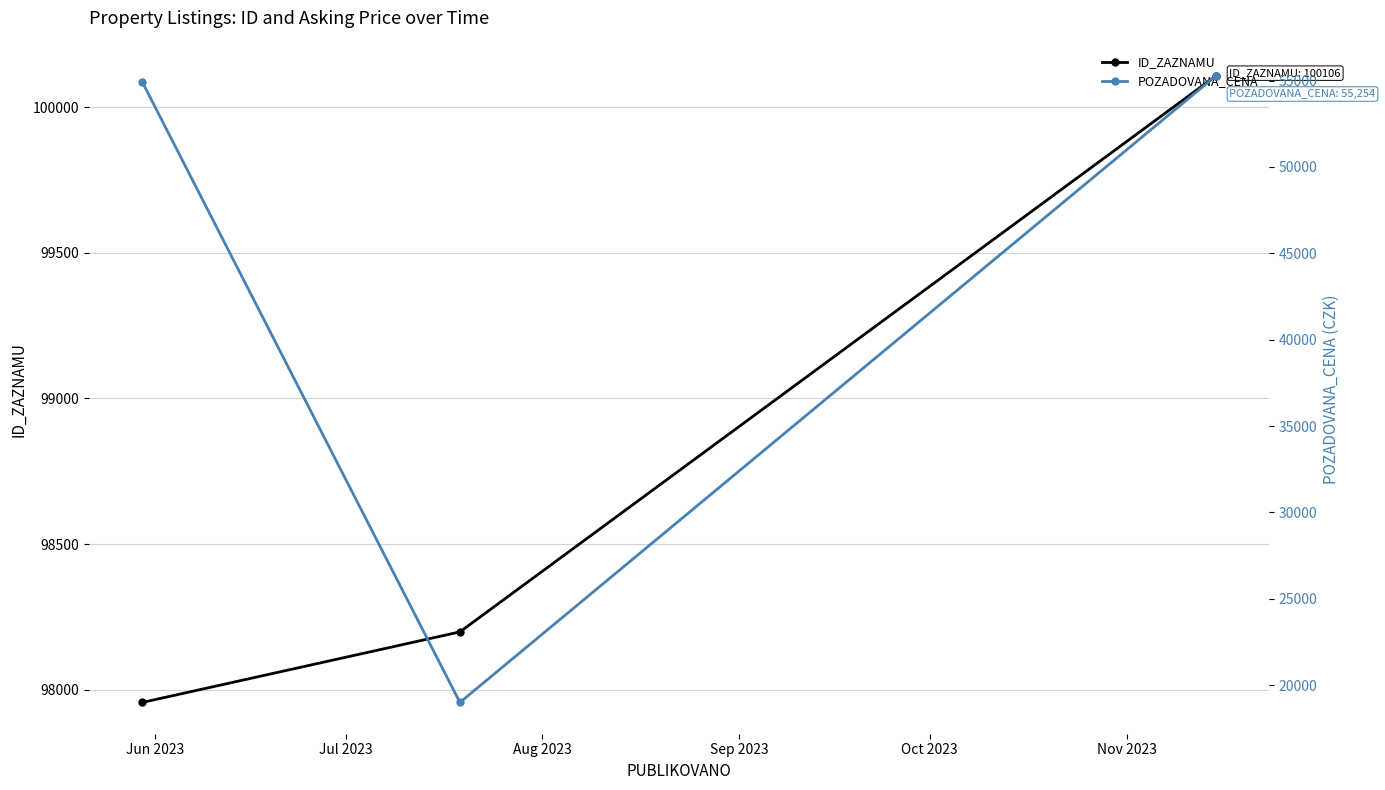

At which label does ID_ZAZNAMU reach its minimum?

Jun 2023